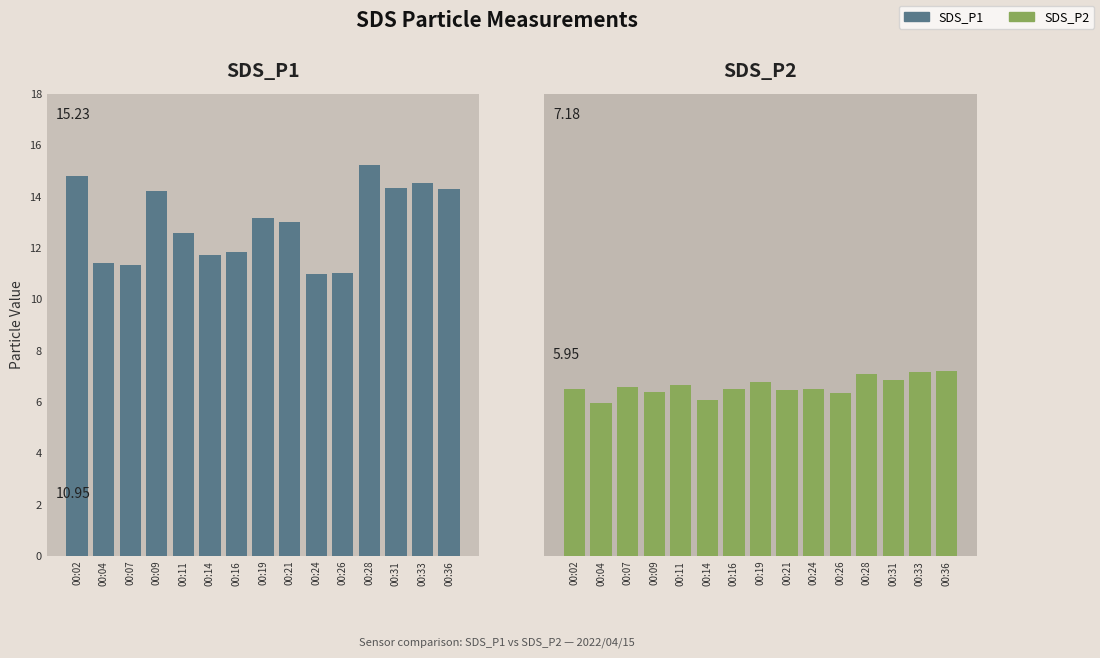

What is the total value across all series at 00:33?

21.6